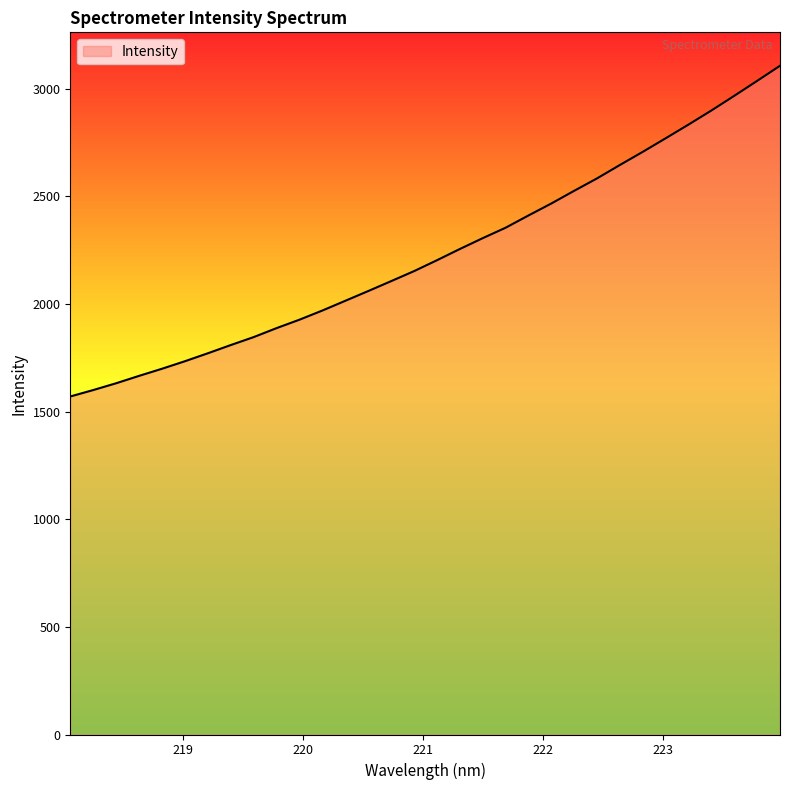

What is the difference between the maximum and minimum values?

1536.5